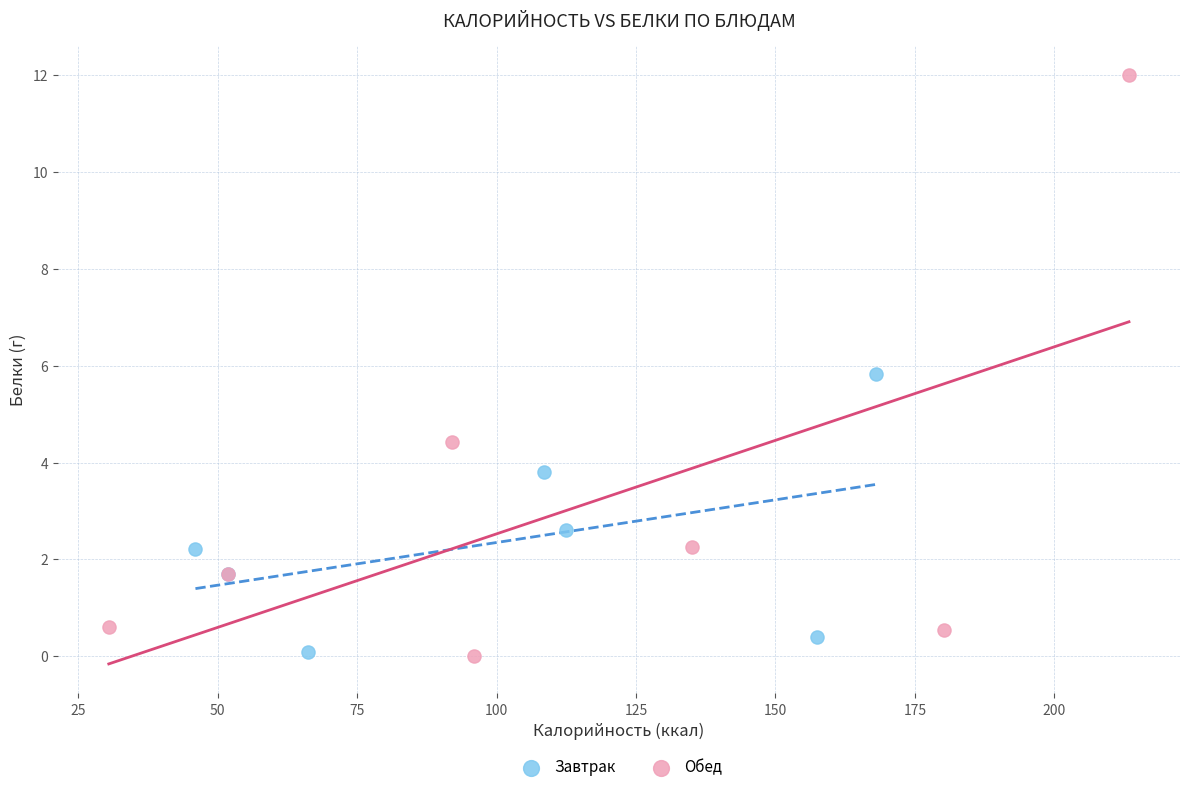

Which series has the widest spread of Y values?

Обед